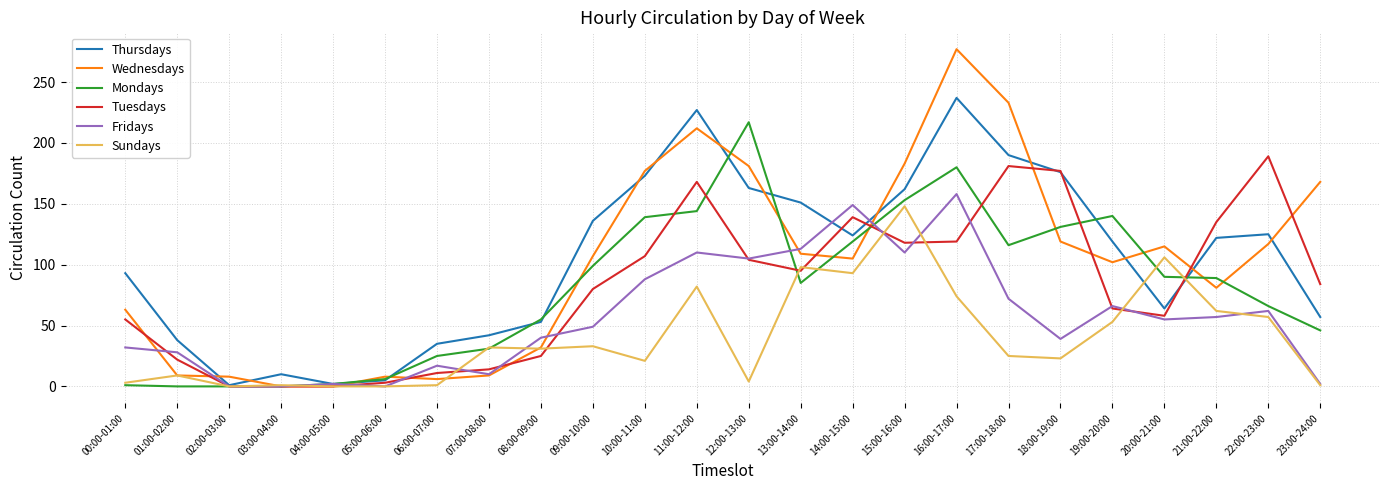

Between 02:00-03:00 and 17:00-18:00, which series saw the biggest shift?

Wednesdays